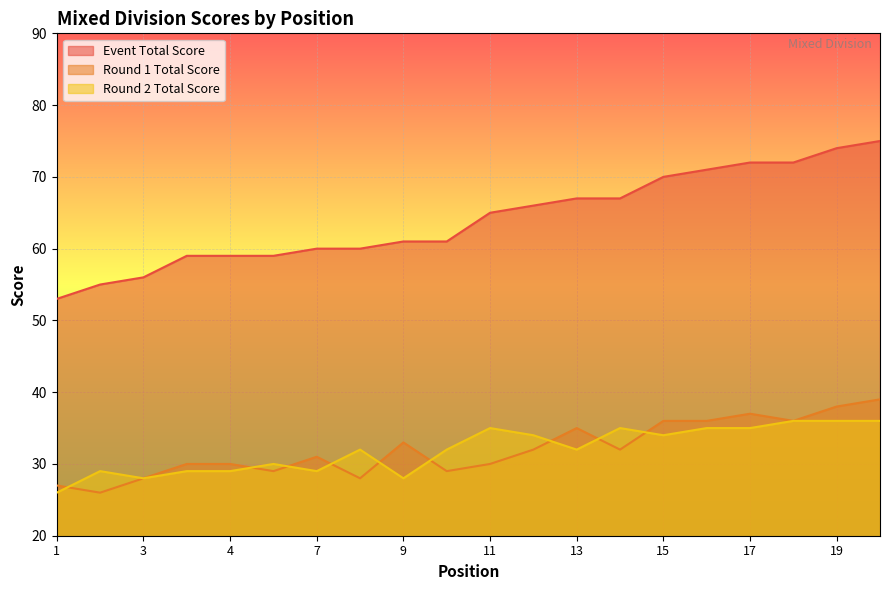

The value of Event Total Score at 4 is 59. True or false?

True